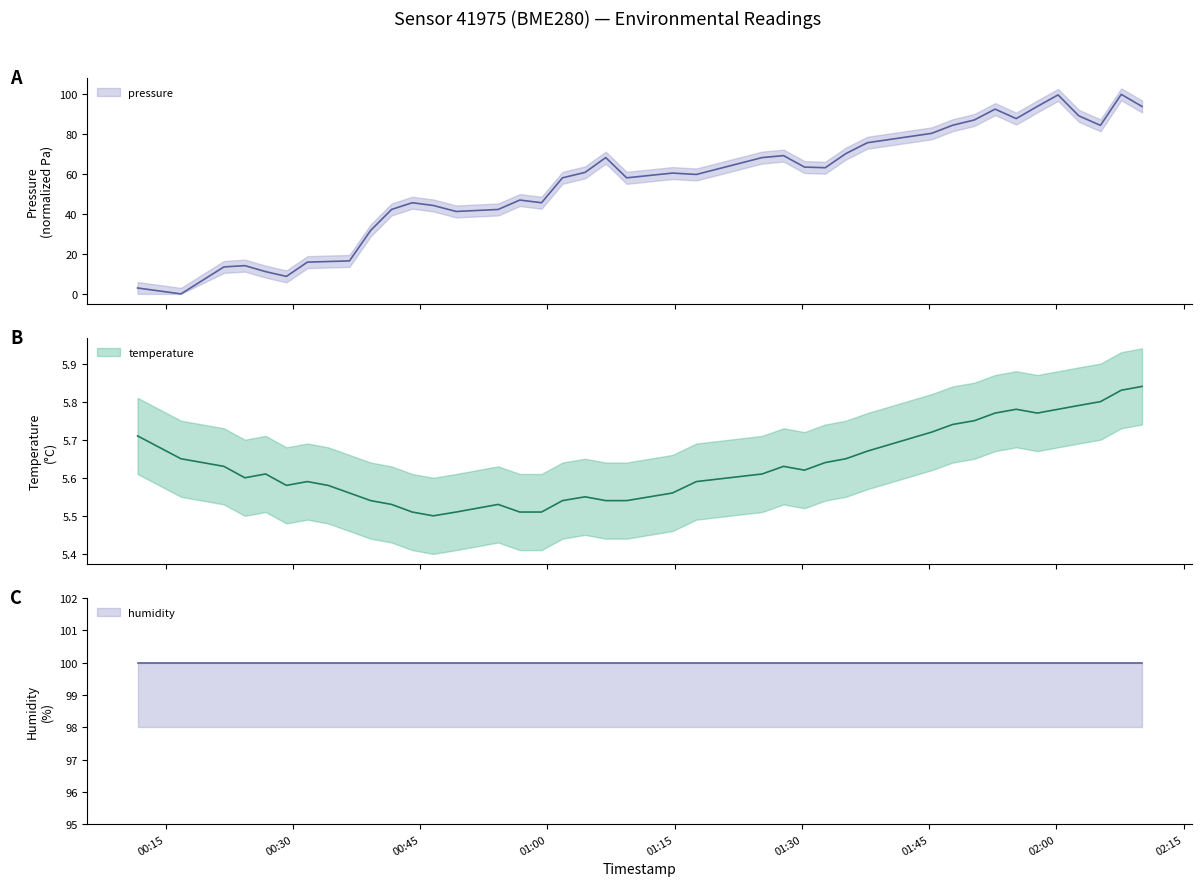

Between 2023-04-02T01:06:52 and 2023-04-02T01:09:20, which series saw the biggest shift?

pressure